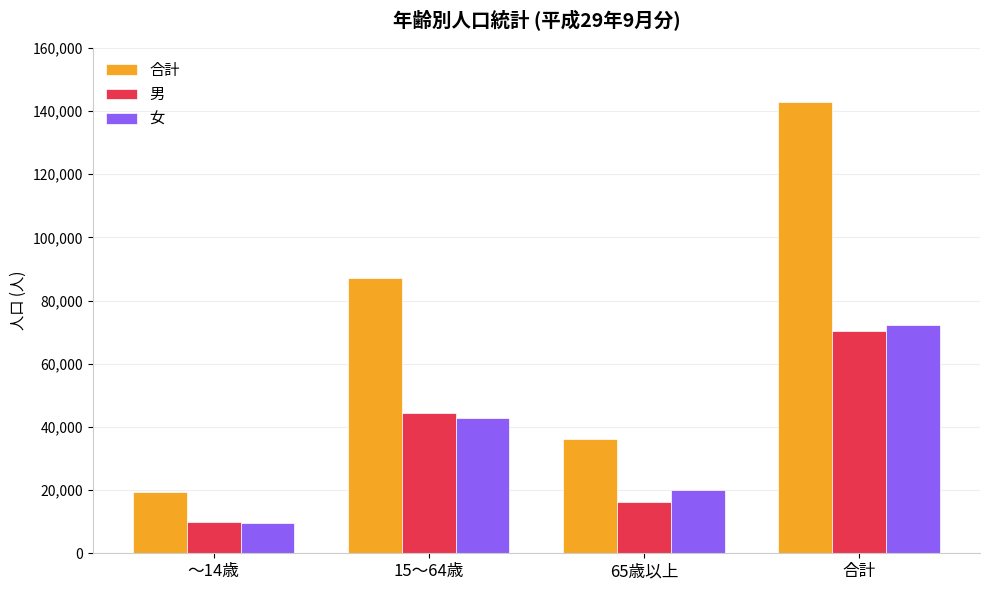

Reading left to right, what are all the values shown in this chart?

合計: ～14歳=19438	15～64歳=87144	65歳以上=36195	合計=142777
男: ～14歳=9927	15～64歳=44349	65歳以上=16191	合計=70467
女: ～14歳=9511	15～64歳=42795	65歳以上=20004	合計=72310